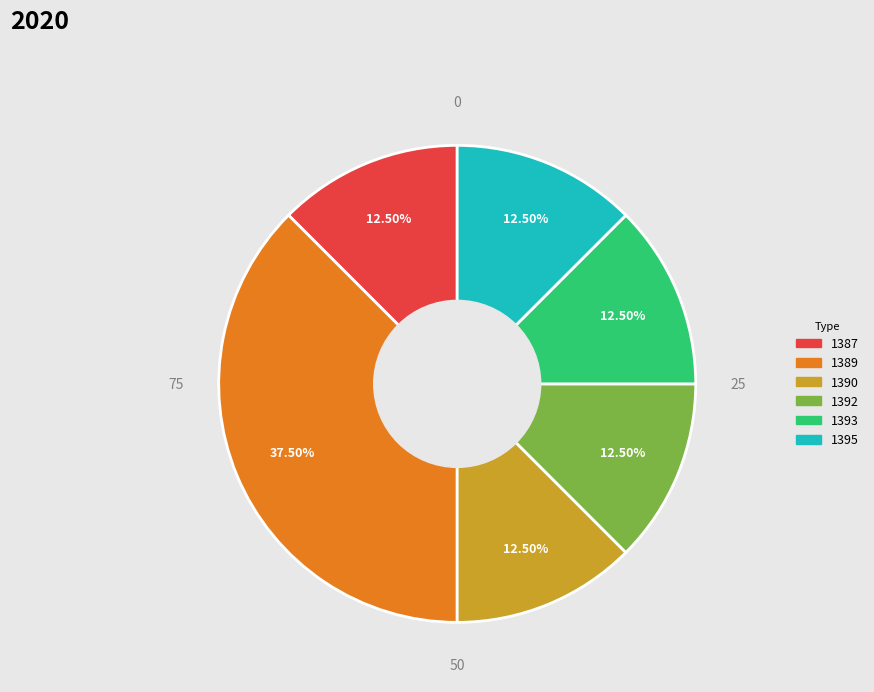

Is there a majority slice in this chart?

No